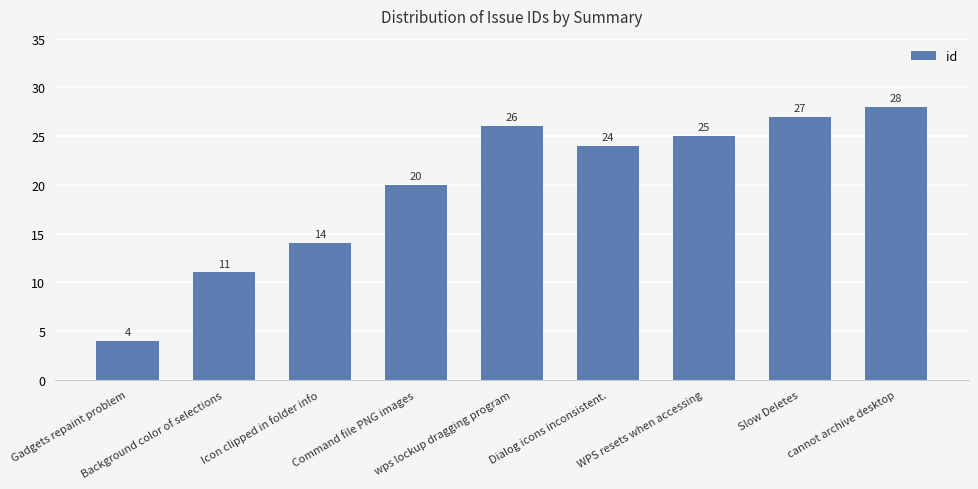

How many data points are less than 24?

4